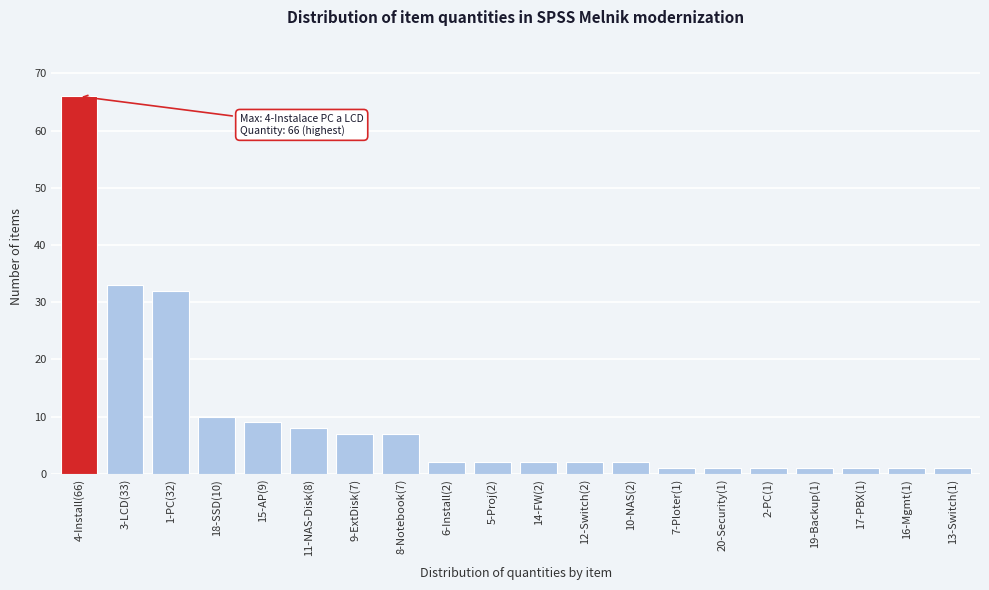

Reading left to right, list all the values displayed in this chart.

4-Install(66)=66	3-LCD(33)=33	1-PC(32)=32	18-SSD(10)=10	15-AP(9)=9	11-NAS-Disk(8)=8	9-ExtDisk(7)=7	8-Notebook(7)=7	6-Install(2)=2	5-Proj(2)=2	14-FW(2)=2	12-Switch(2)=2	10-NAS(2)=2	7-Ploter(1)=1	20-Security(1)=1	2-PC(1)=1	19-Backup(1)=1	17-PBX(1)=1	16-Mgmt(1)=1	13-Switch(1)=1